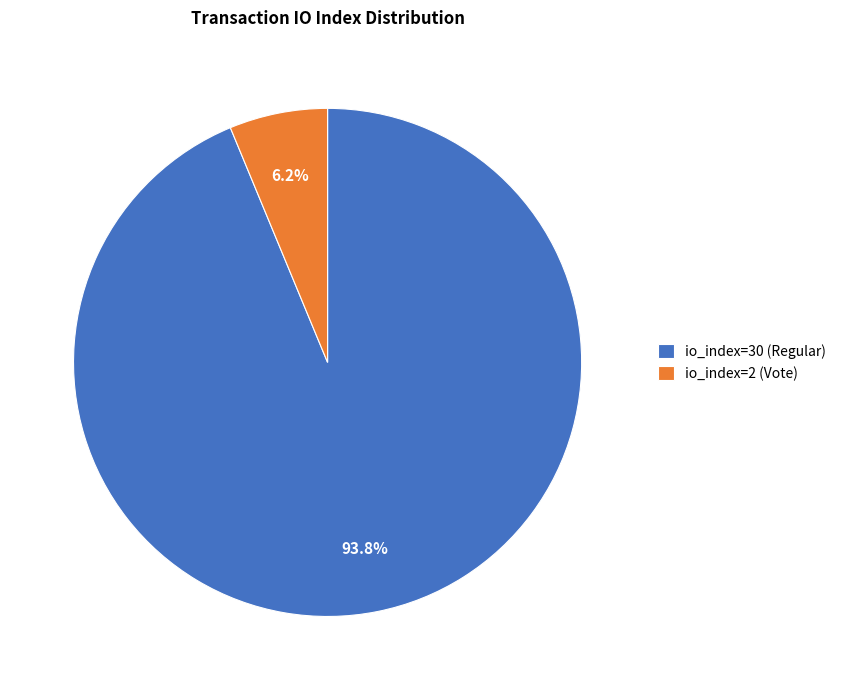

How many segments does this pie chart have?

2